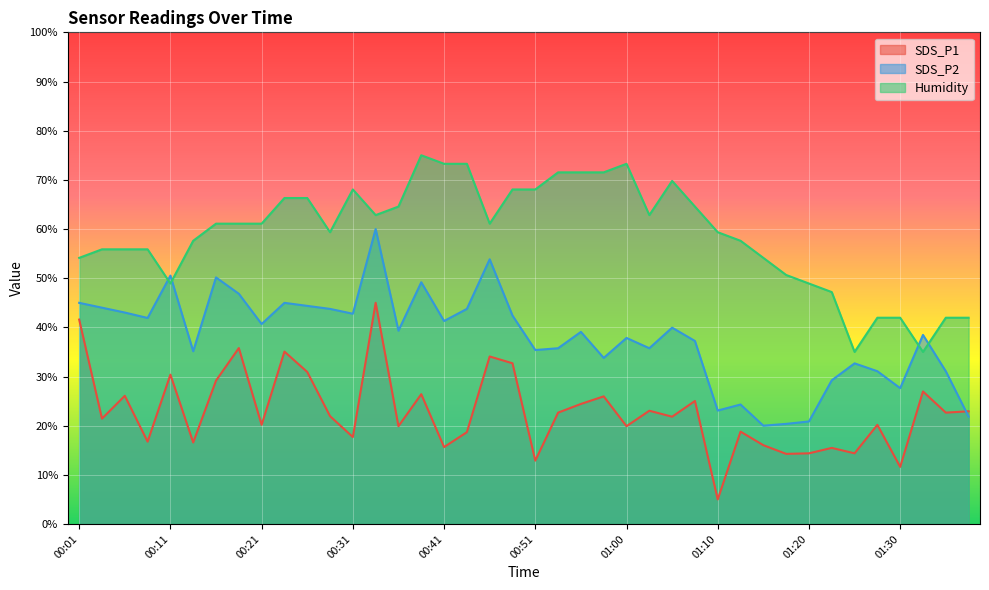

Reading left to right, transcribe all the data shown in this chart.

SDS_P1: 41.6	21.4	26.1	16.8	30.4	16.6	29.2	35.8	20.2	35.1	30.9	21.9	17.7	45.0	19.9	26.4	15.6	18.7	34.1	32.7	12.9	22.7	24.4	26.0	19.9	23.0	21.8	25.0	5.0	18.8	16.0	14.3	14.4	15.5	14.4	20.2	11.6	27.0	22.7	22.9
SDS_P2: 45.0	44.0	43.0	41.9	50.5	35.1	50.2	46.8	40.7	45.0	44.4	43.8	42.8	60.0	39.3	49.2	41.3	43.8	53.8	42.4	35.4	35.8	39.1	33.8	37.8	35.8	39.9	37.2	23.1	24.3	20.0	20.4	20.9	29.2	32.7	31.1	27.6	38.5	31.1	21.8
Humidity: 54.1	55.9	55.9	55.9	48.9	57.6	61.1	61.1	61.1	66.3	66.3	59.3	68.0	62.8	64.6	75.0	73.3	73.3	61.1	68.0	68.0	71.5	71.5	71.5	73.3	62.8	69.8	64.6	59.3	57.6	54.1	50.7	48.9	47.2	35.0	42.0	42.0	35.0	42.0	42.0